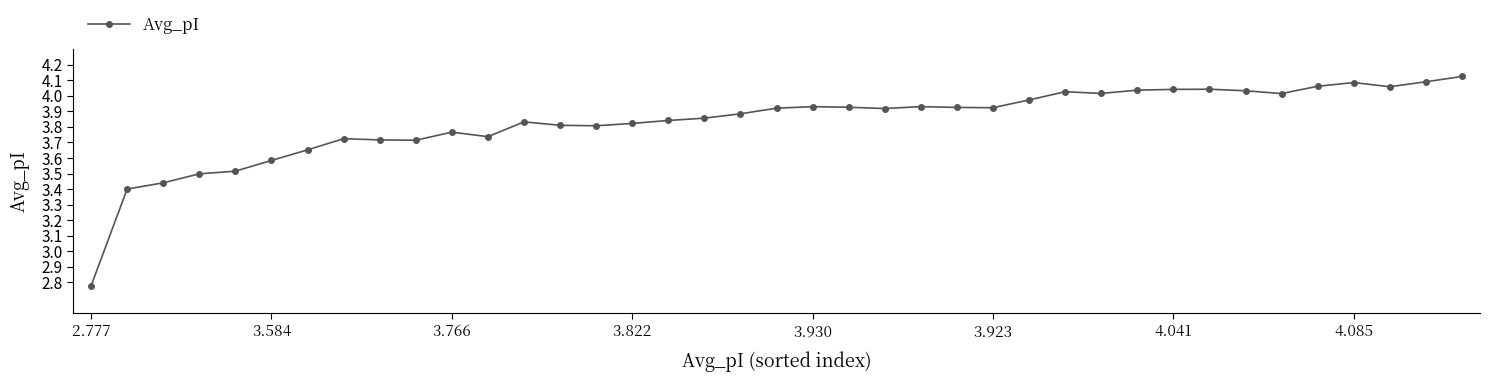

What is the difference between the maximum and minimum values?

1.3